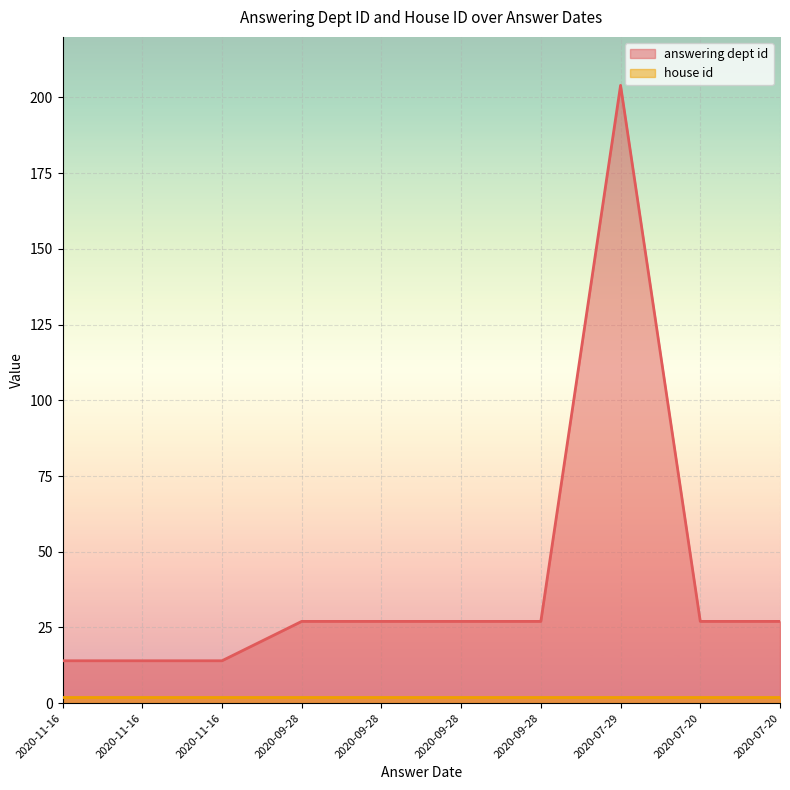

What is the label of the 10th point from the left?

2020-07-20